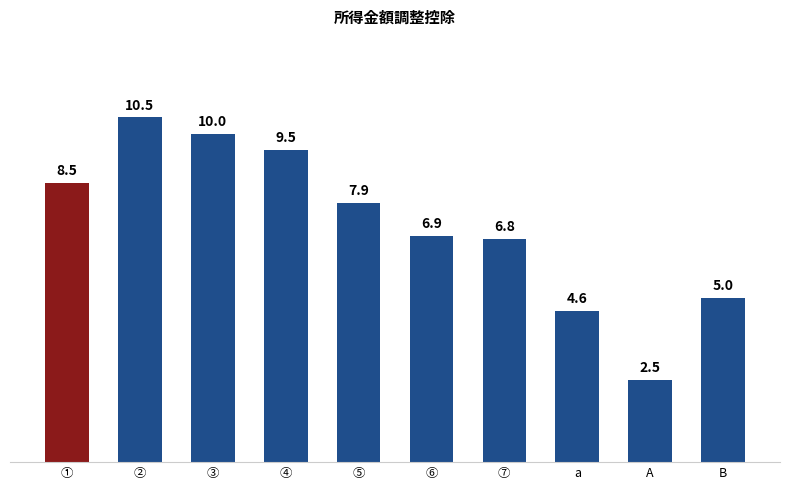

How many values exceed 7?

5